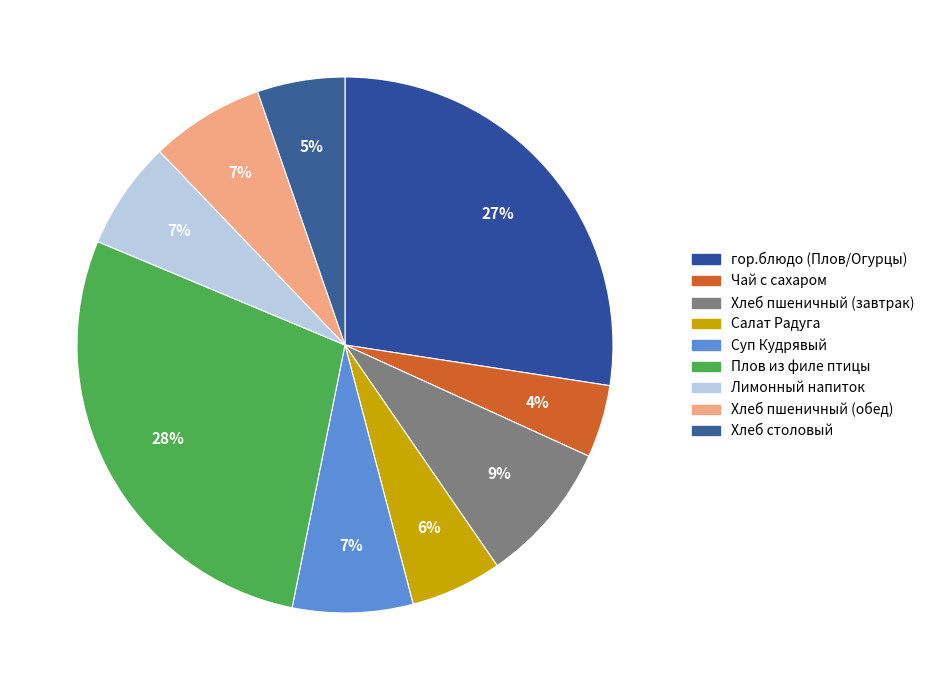

What is the smallest slice in the pie chart?

Чай с сахаром (гор.напиток)